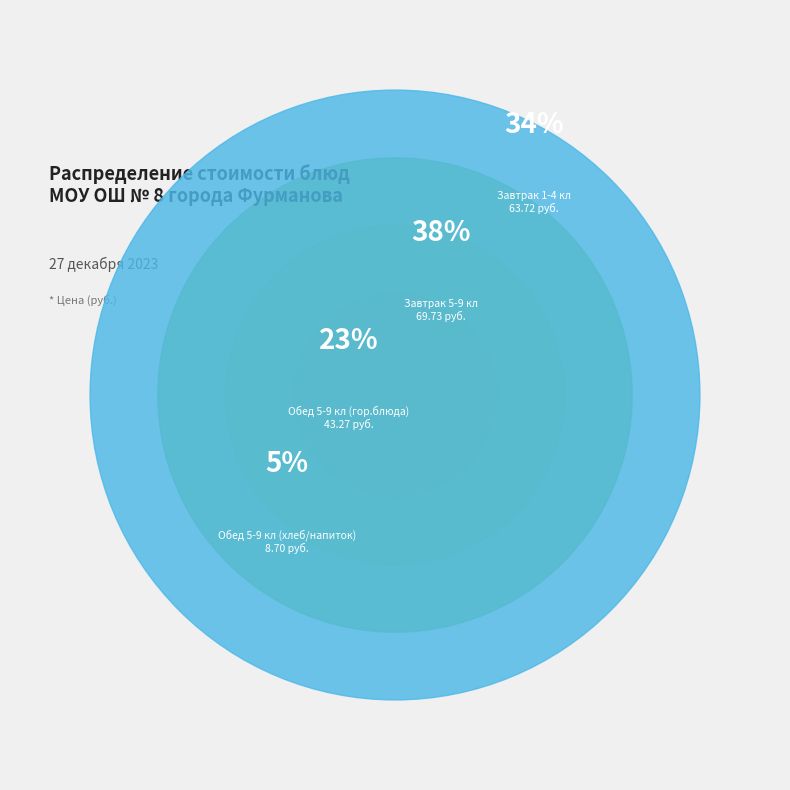

Is Чай с сахаром
(5-9 кл, завтрак) the majority of the pie?

No